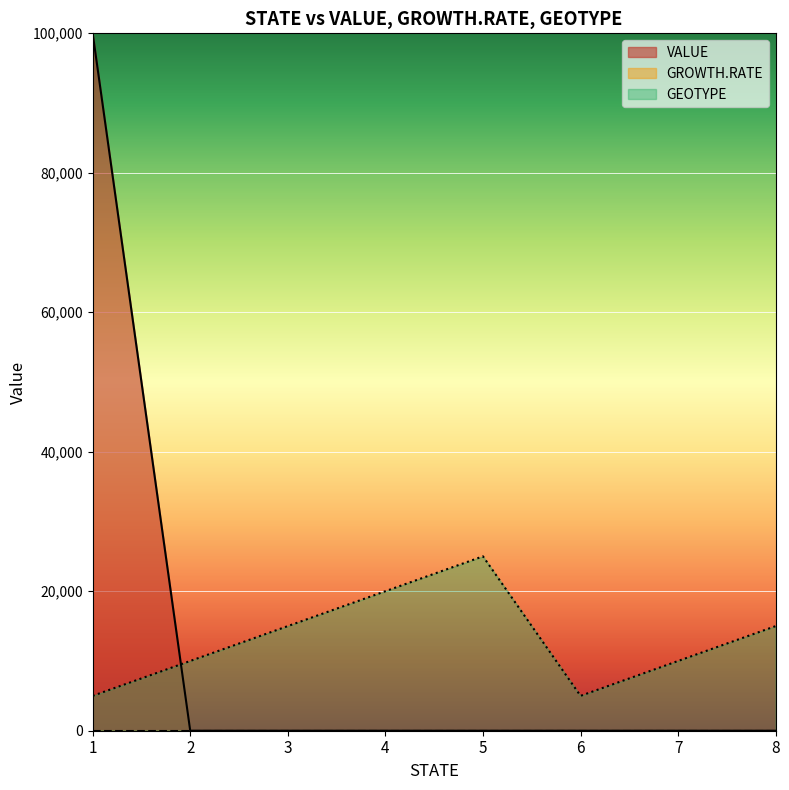

At which label does VALUE reach its peak?

1